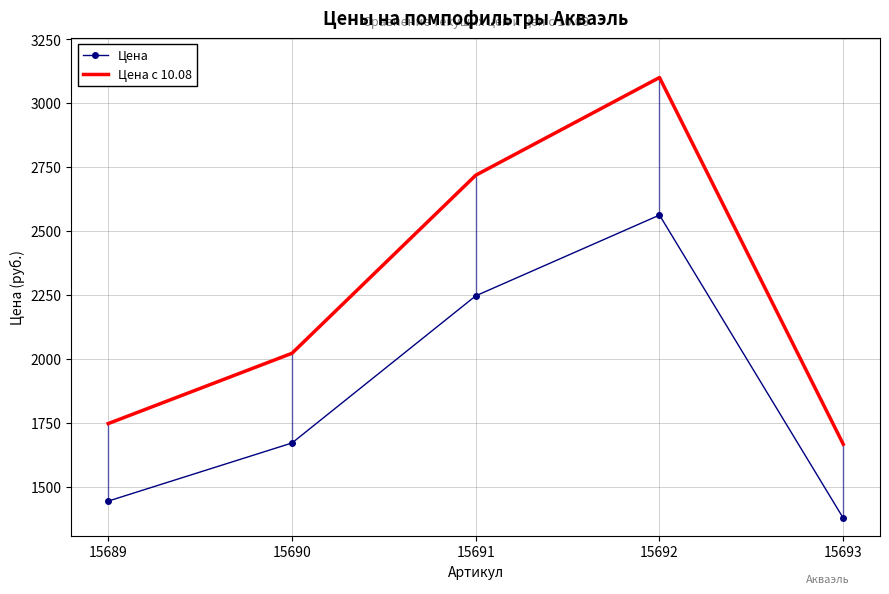

Is it true that Цена с 10.08 equals 1762.2 at 15692?

False